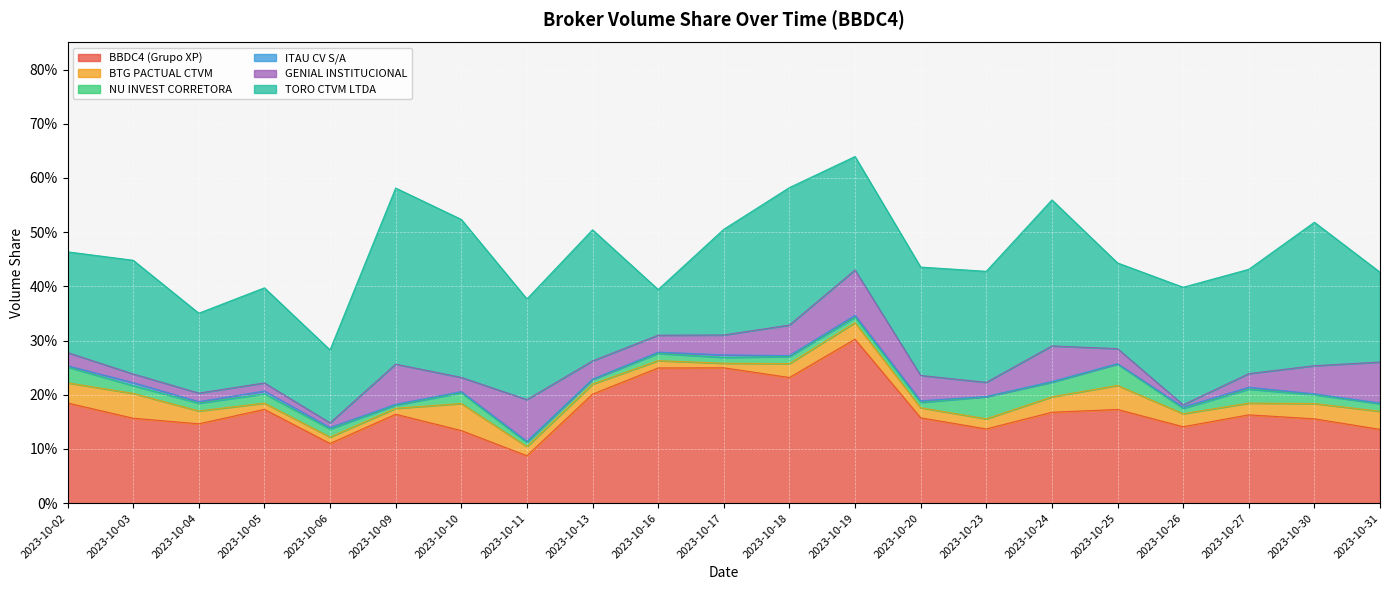

How many lines are shown in the chart?

6